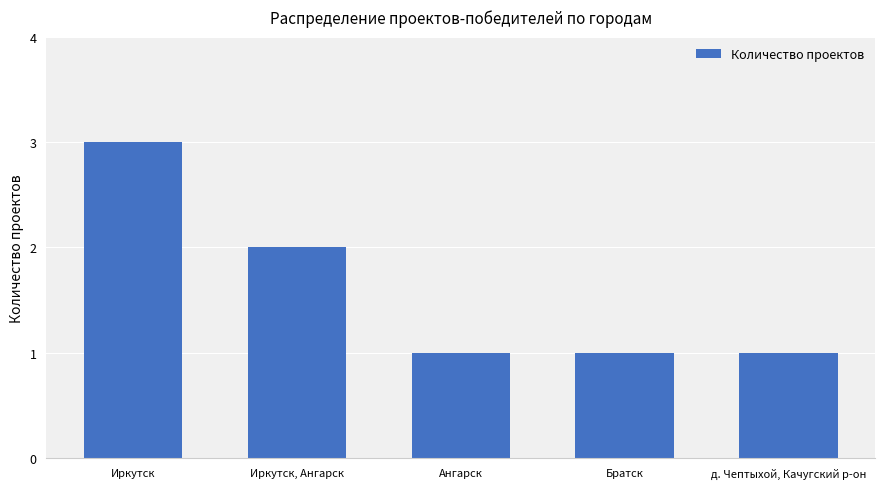

Reading right to left, transcribe all the data shown in this chart.

д. Чептыхой, Качугский р-он=1	Братск=1	Ангарск=1	Иркутск, Ангарск=2	Иркутск=3